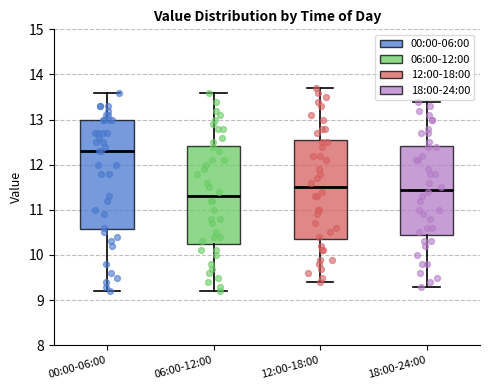

Reading left to right, transcribe this box plot: for each box, give where its median line is, the range the box spans, and where its two whiskers end, as read against the y-axis. The values are not printed on the chart, so give them approximately, as read against the axis.

00:00-06:00: median 12.3, box 10.6 to 13.0, whiskers 9.2 to 13.6
06:00-12:00: median 11.3, box 10.3 to 12.4, whiskers 9.2 to 13.6
12:00-18:00: median 11.5, box 10.4 to 12.6, whiskers 9.4 to 13.7
18:00-24:00: median 11.5, box 10.5 to 12.4, whiskers 9.3 to 13.4